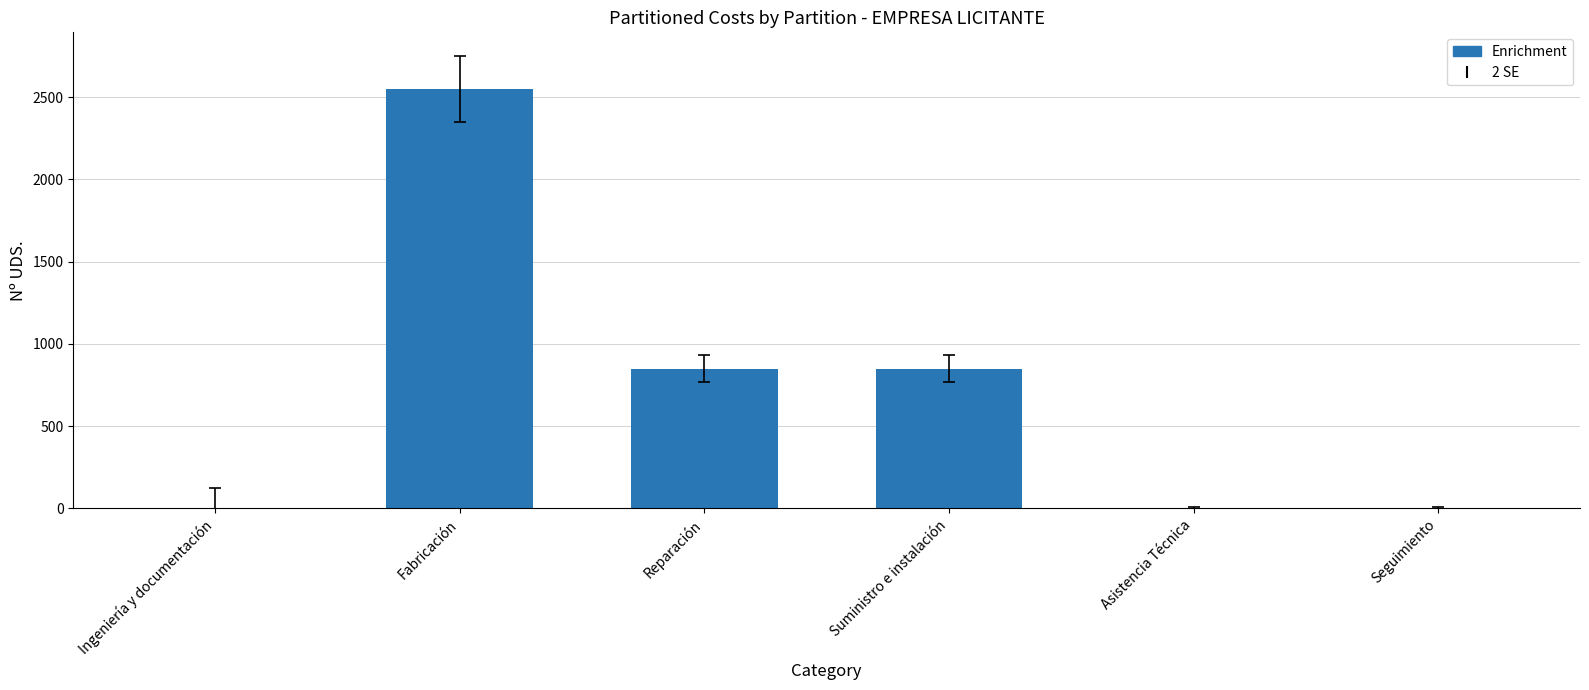

What is the change in value from Fabricación to Reparación?

-1700